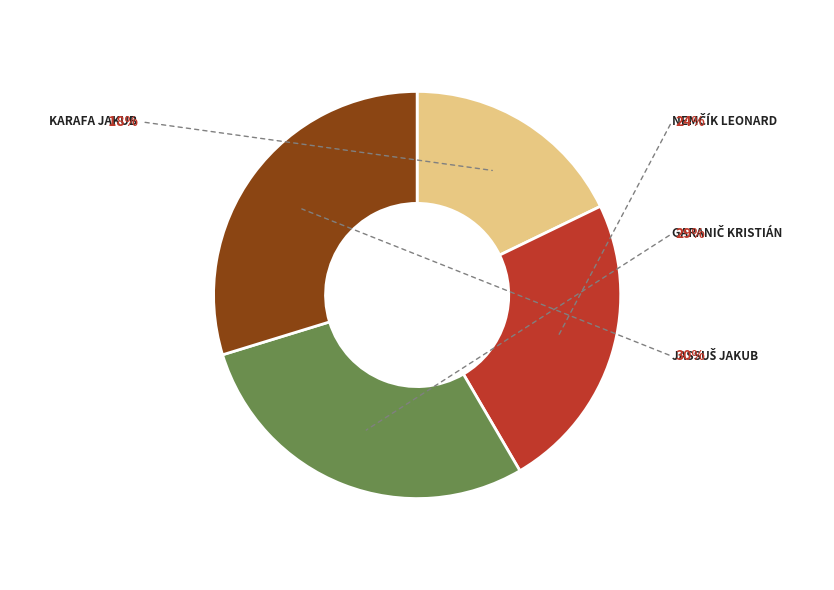

How many slices are in this pie chart?

4